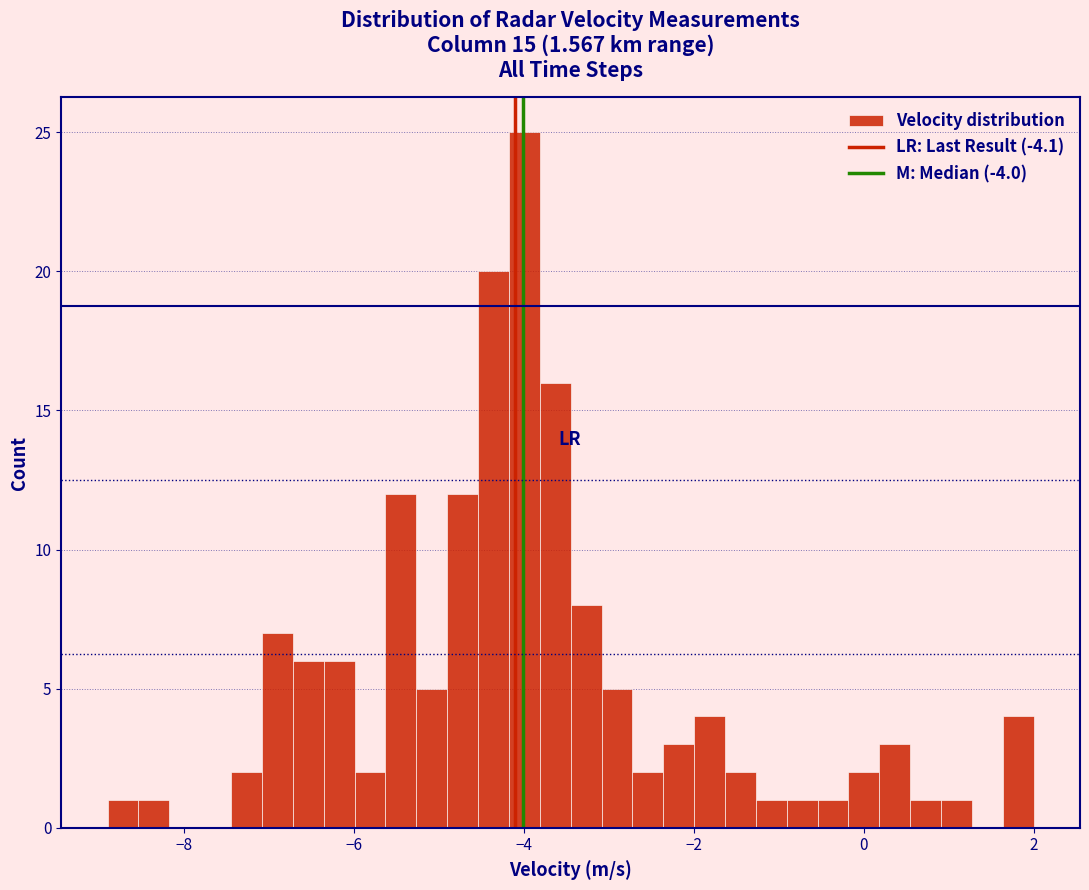

Read against the x-axis, roughly where is the centre of the tallest bar?

-4.0